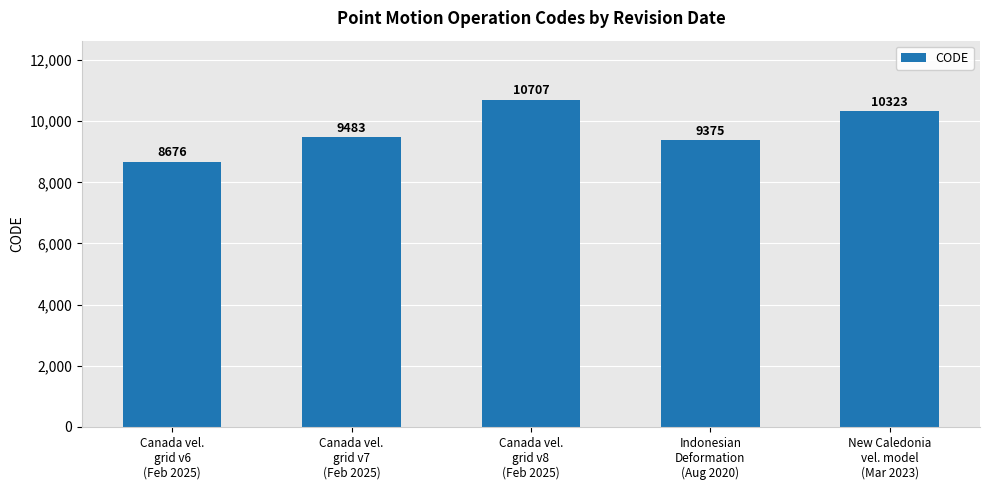

Is it true that the value at Indonesian
Deformation
(Aug 2020) is 9375?

True